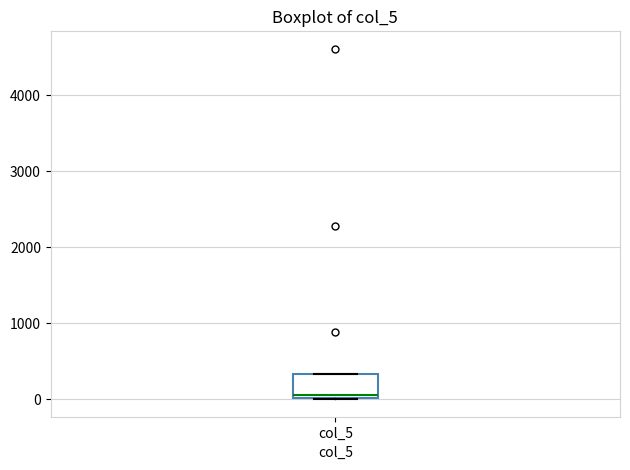

Transcribe this box plot: give where the median line is, the range the box spans, and where the two whiskers end, as read against the y-axis. The values are not printed on the chart, so give them approximately, as read against the axis.

median 100, box 0 to 300, whiskers 0 to 300